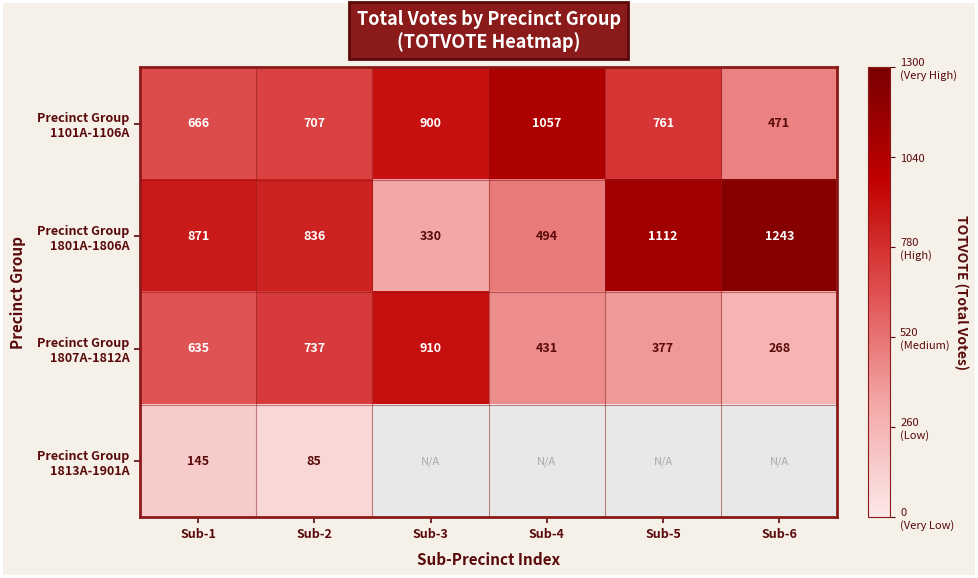

At which category is the sum across all series the highest?

Sub-2